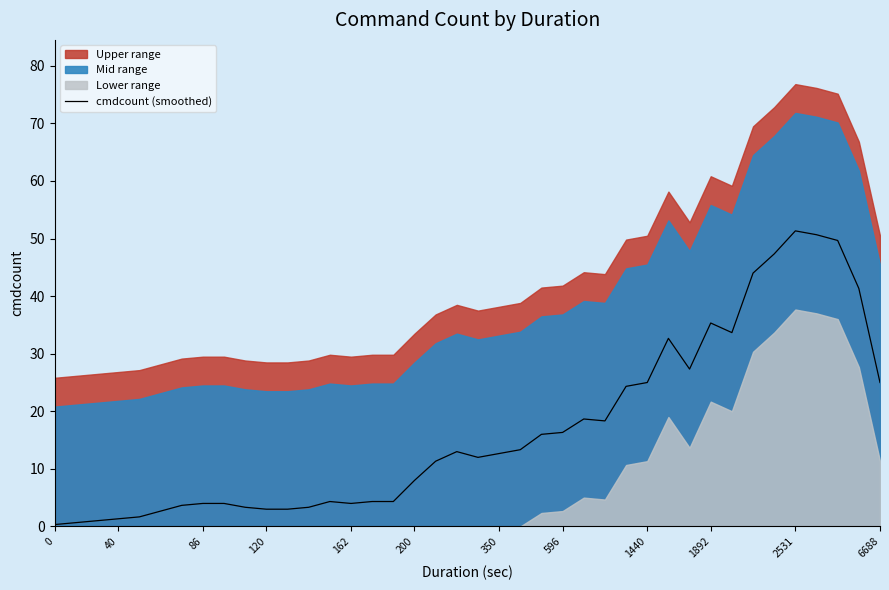

What is the highest value of the cmdcount (smoothed) series?

51.3